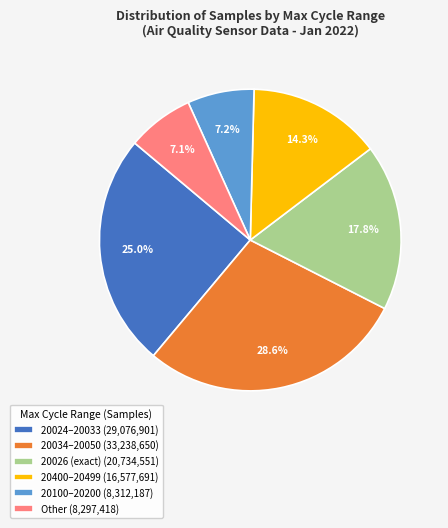

What is the ratio of the value at 20034–20050 (33,238,650) to the value at 20100–20200 (8,312,187)?

4.0